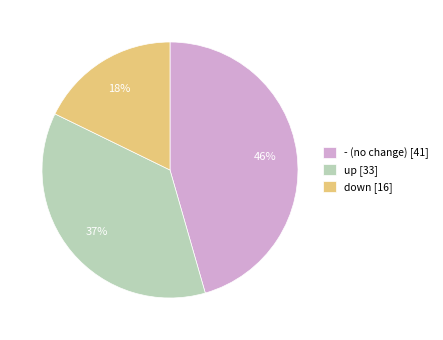

Which category has the biggest portion of the pie?

-